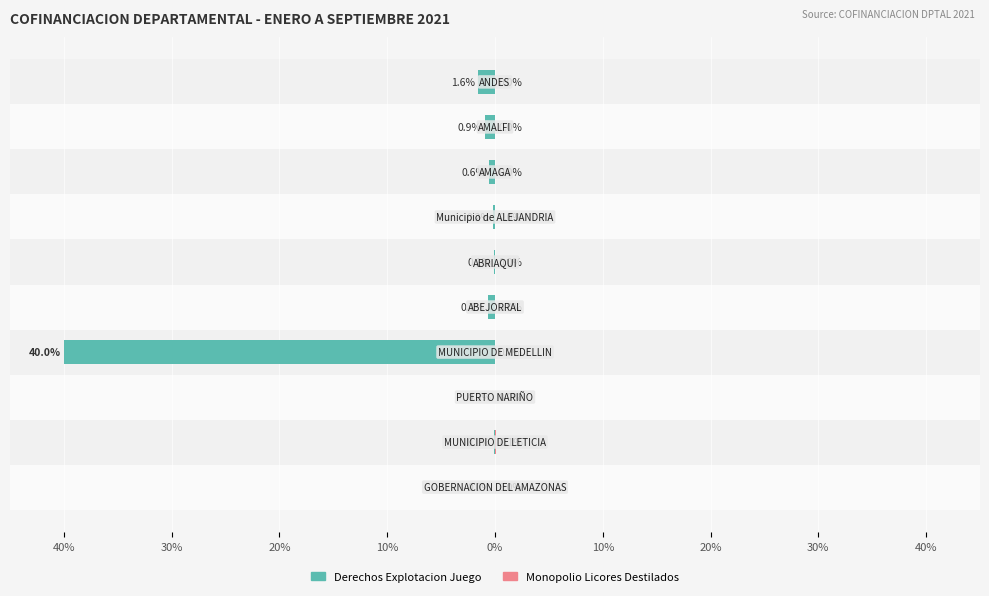

Between 40% and 10%, which series saw the biggest shift?

Derechos Explotacion Juego